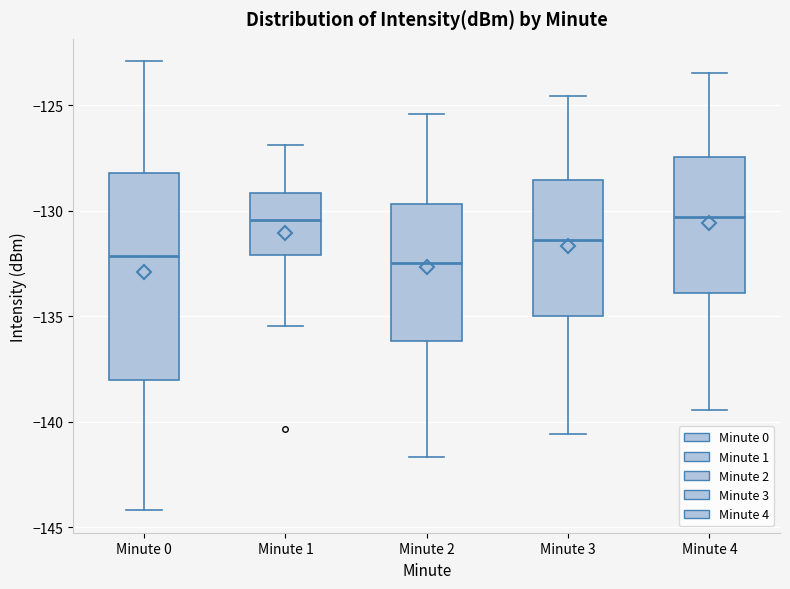

Reading left to right, read every box against the y-axis: the position of its median line, the range the box covers, and the ends of its whiskers. The values are not printed on the chart, so give them approximately, as read against the axis.

Minute 0: median -132.0, box -138.0 to -128.0, whiskers -144.0 to -123.0
Minute 1: median -130.5, box -132.0 to -129.0, whiskers -135.5 to -127.0
Minute 2: median -132.5, box -136.0 to -129.5, whiskers -141.5 to -125.5
Minute 3: median -131.5, box -135.0 to -128.5, whiskers -140.5 to -124.5
Minute 4: median -130.5, box -134.0 to -127.5, whiskers -139.5 to -123.5